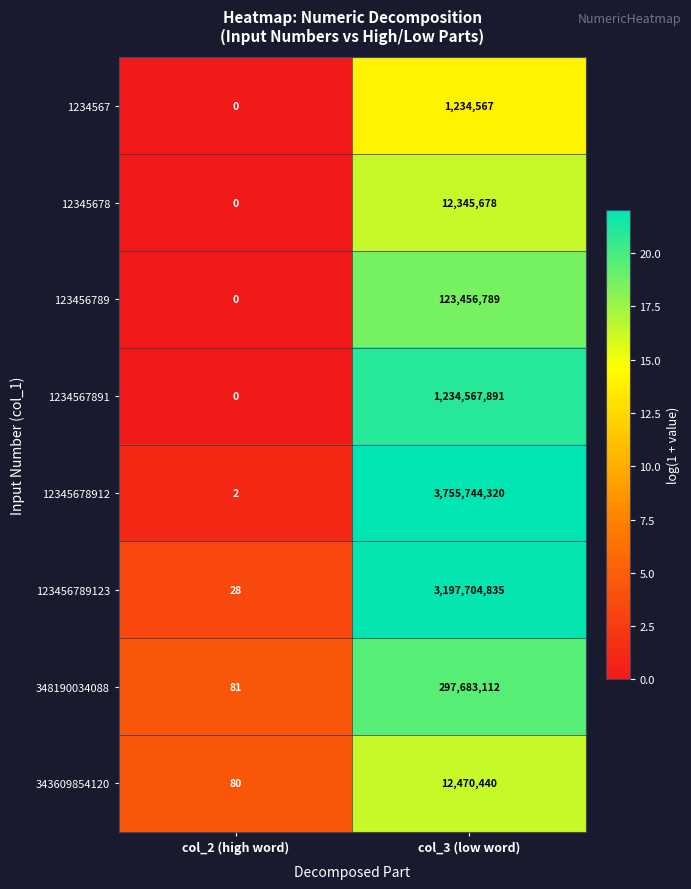

At how many categories does at least one series exceed 6?

2